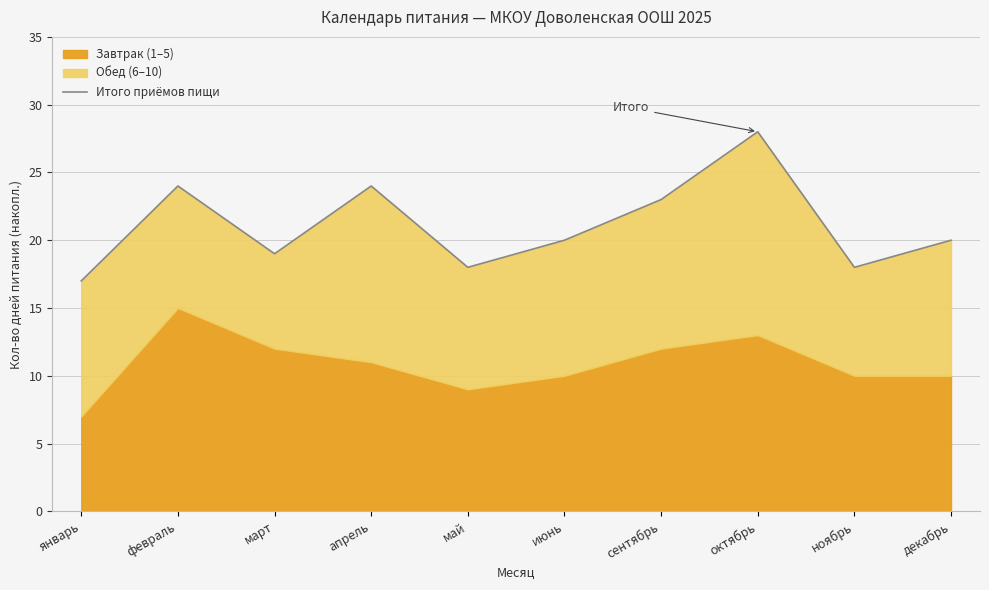

What is the value of the 5th point from the left?

18